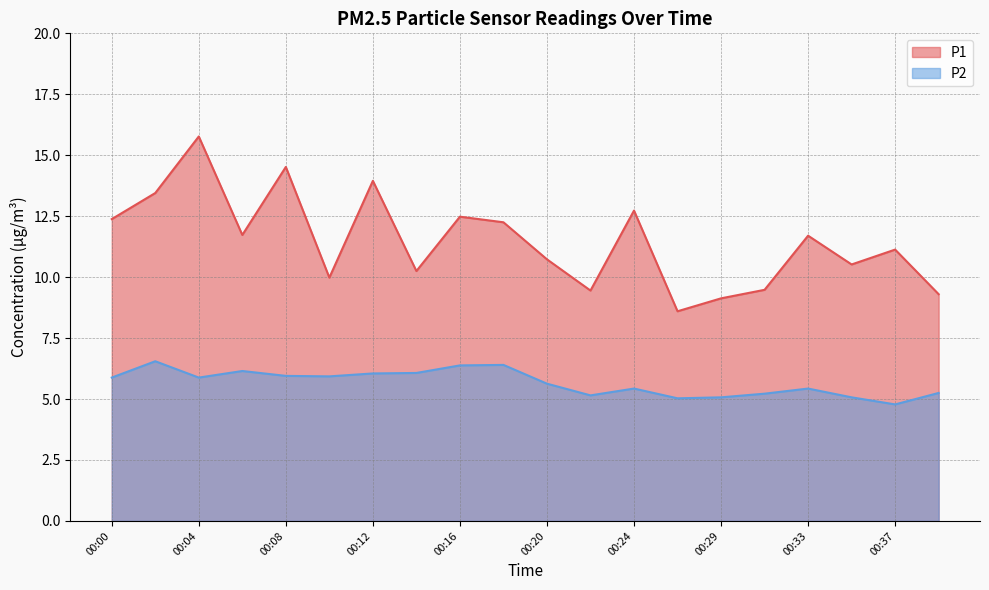

What is the sum of all P2 values?

113.3